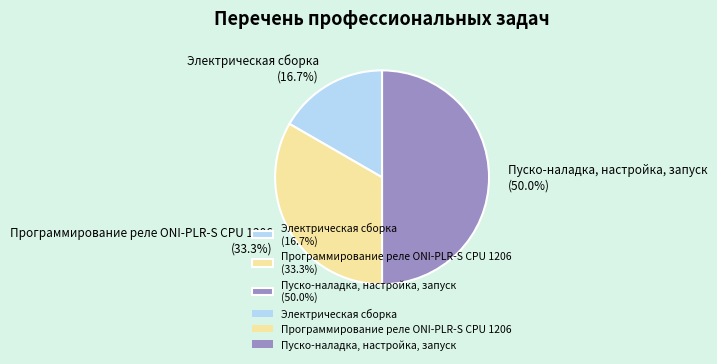

Is Электрическая сборка (16.7%) the majority of the pie?

No